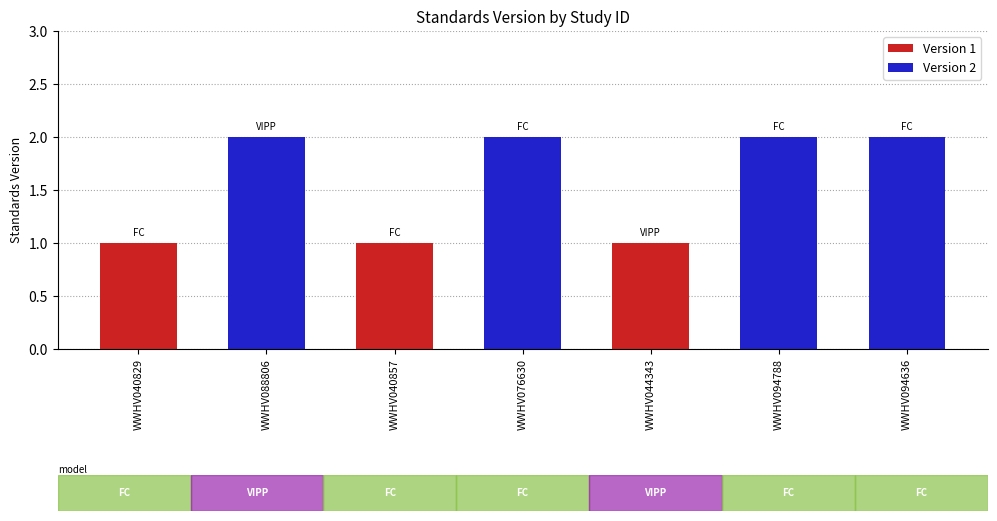

What is the difference between the second highest and second lowest values?

1